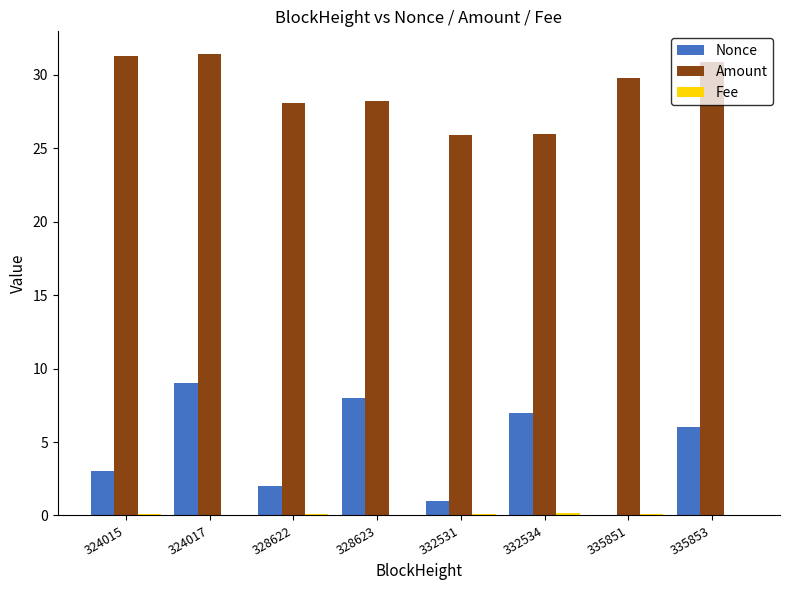

True or false: Nonce has a value of 0.0 at 335851.

True